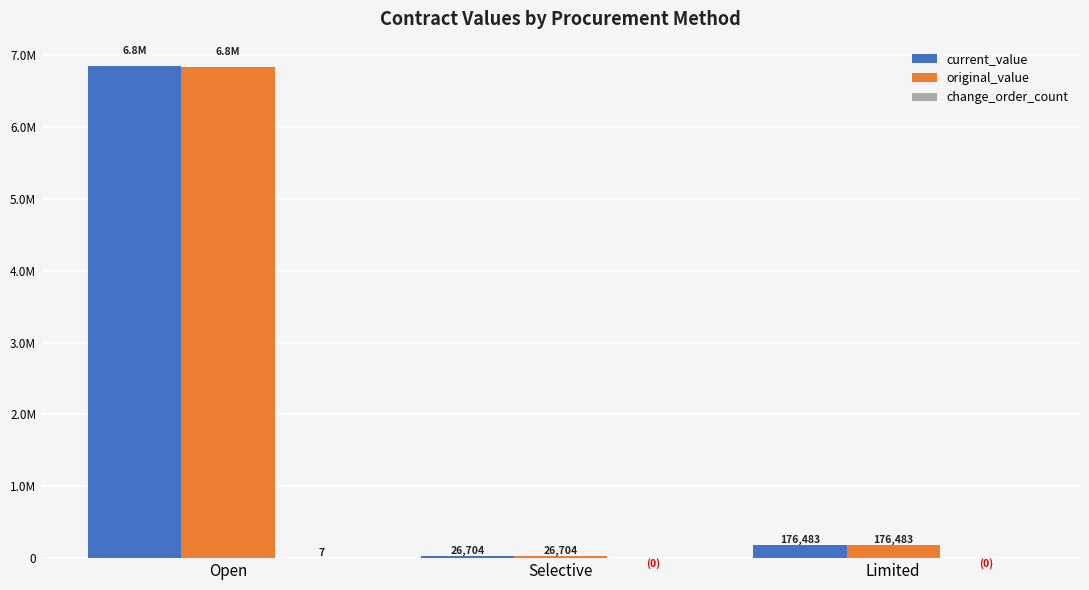

Reading left to right, transcribe all the data shown in this chart.

current_value: 6843526.7	26704.0	176483.0
original_value: 6835627.4	26704.0	176483.0
change_order_count: 7.0	0.0	0.0